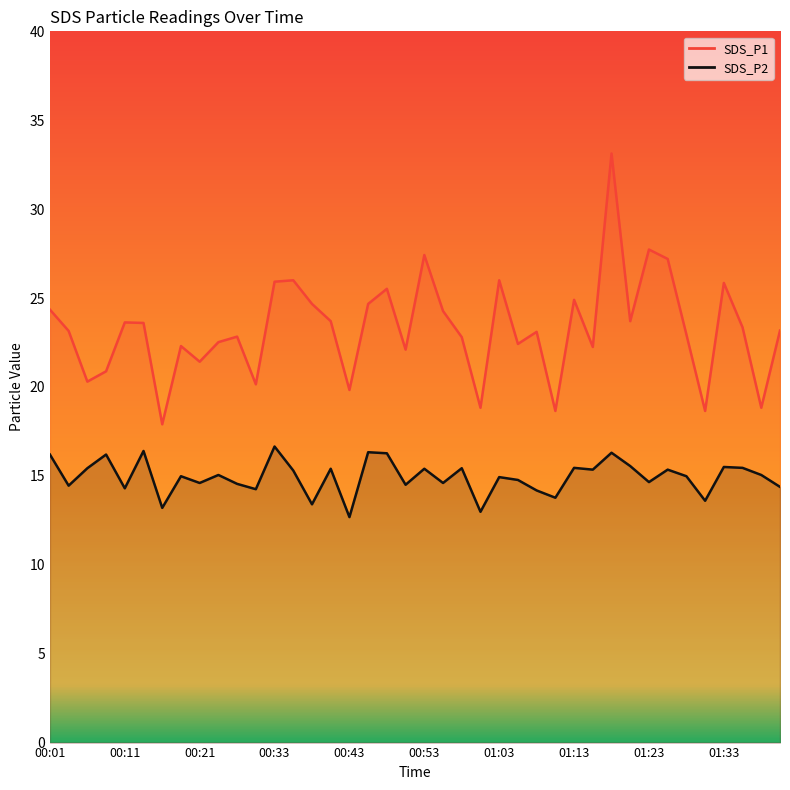

Which category has the highest value across all series?

01:18